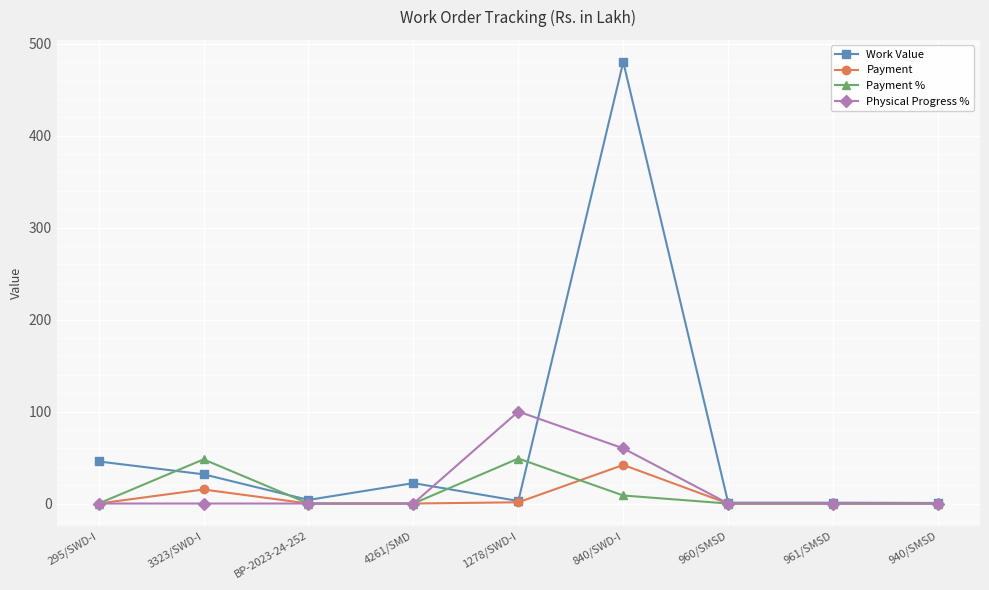

True or false: Payment has more than 0 interior local peaks.

True